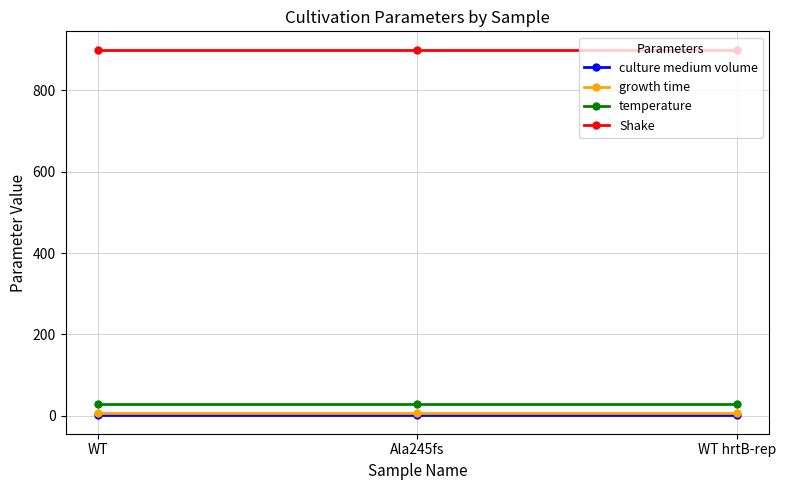

What is the label of the 1st point from the right?

WT hrtB-rep